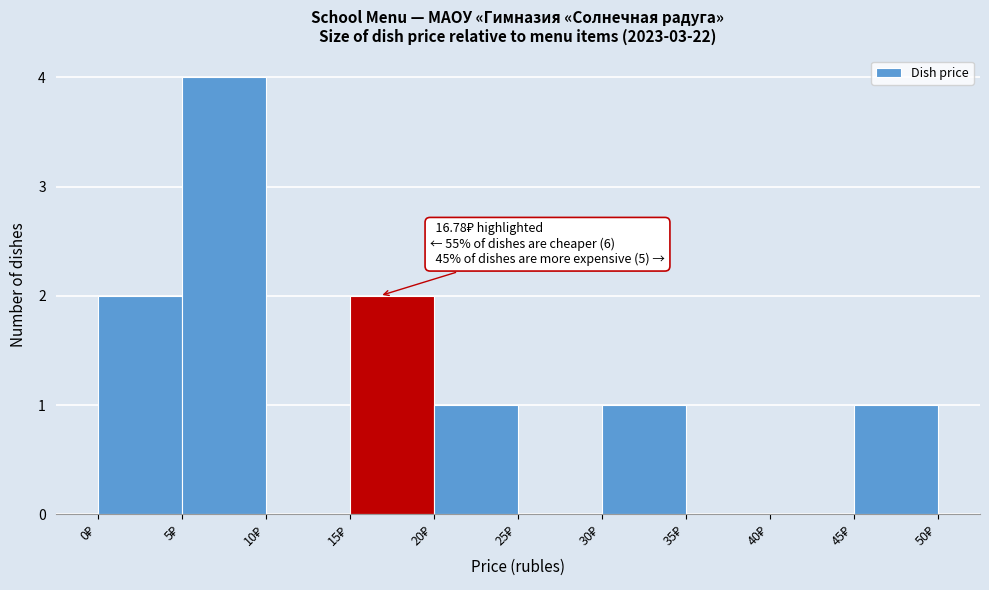

Which range on the x-axis has the tallest bar?

5 to 10